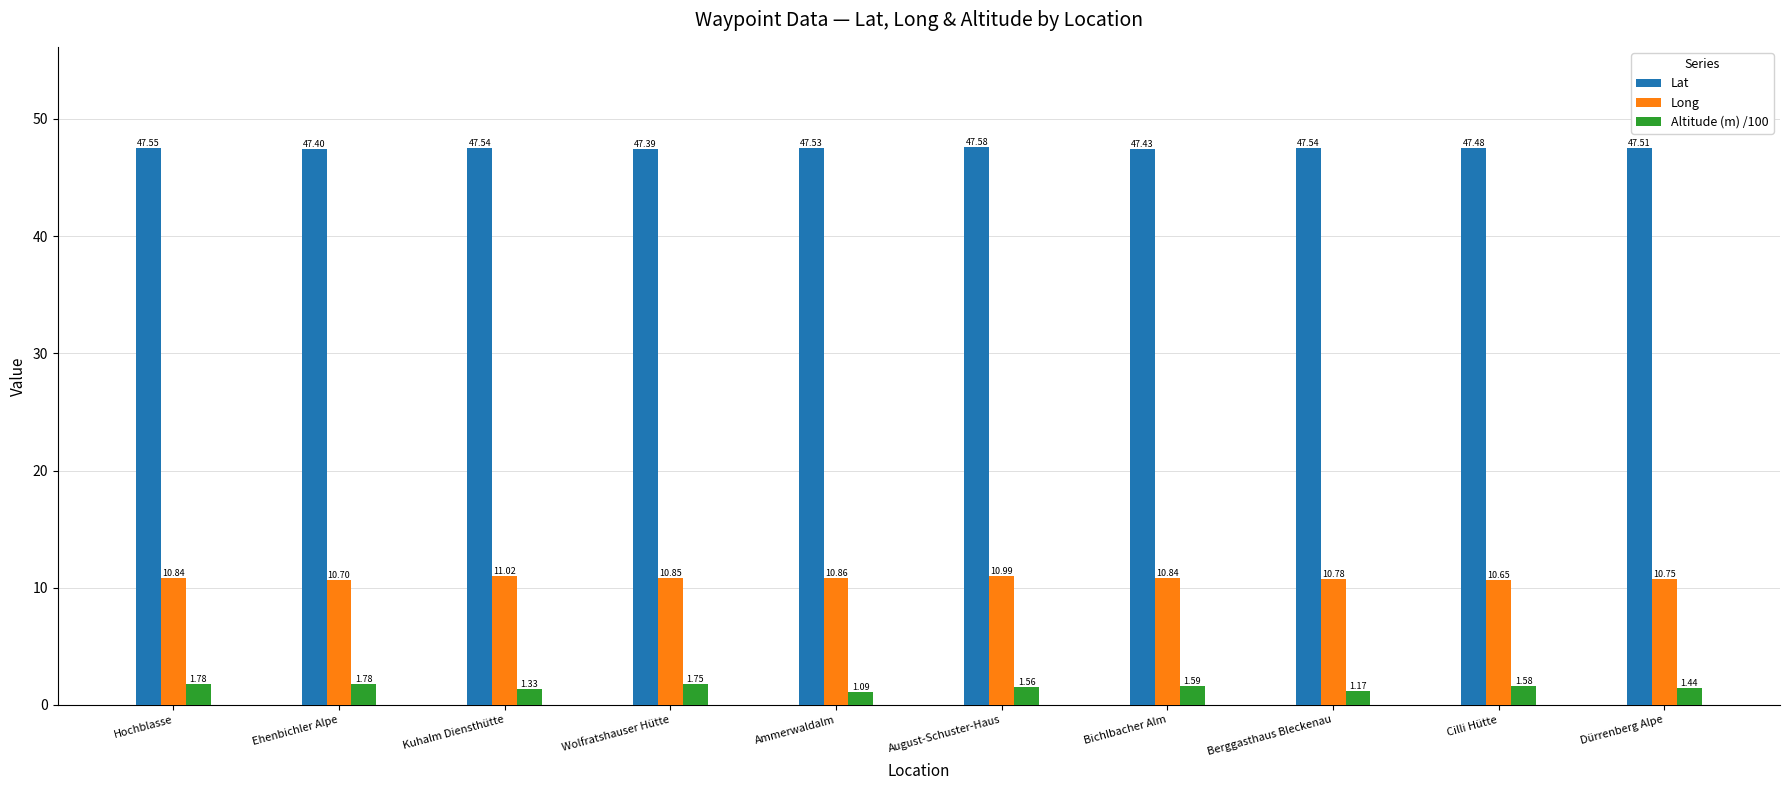

What is the sum of the Lat values at Kuhalm Diensthütte and August-Schuster-Haus?

95.1